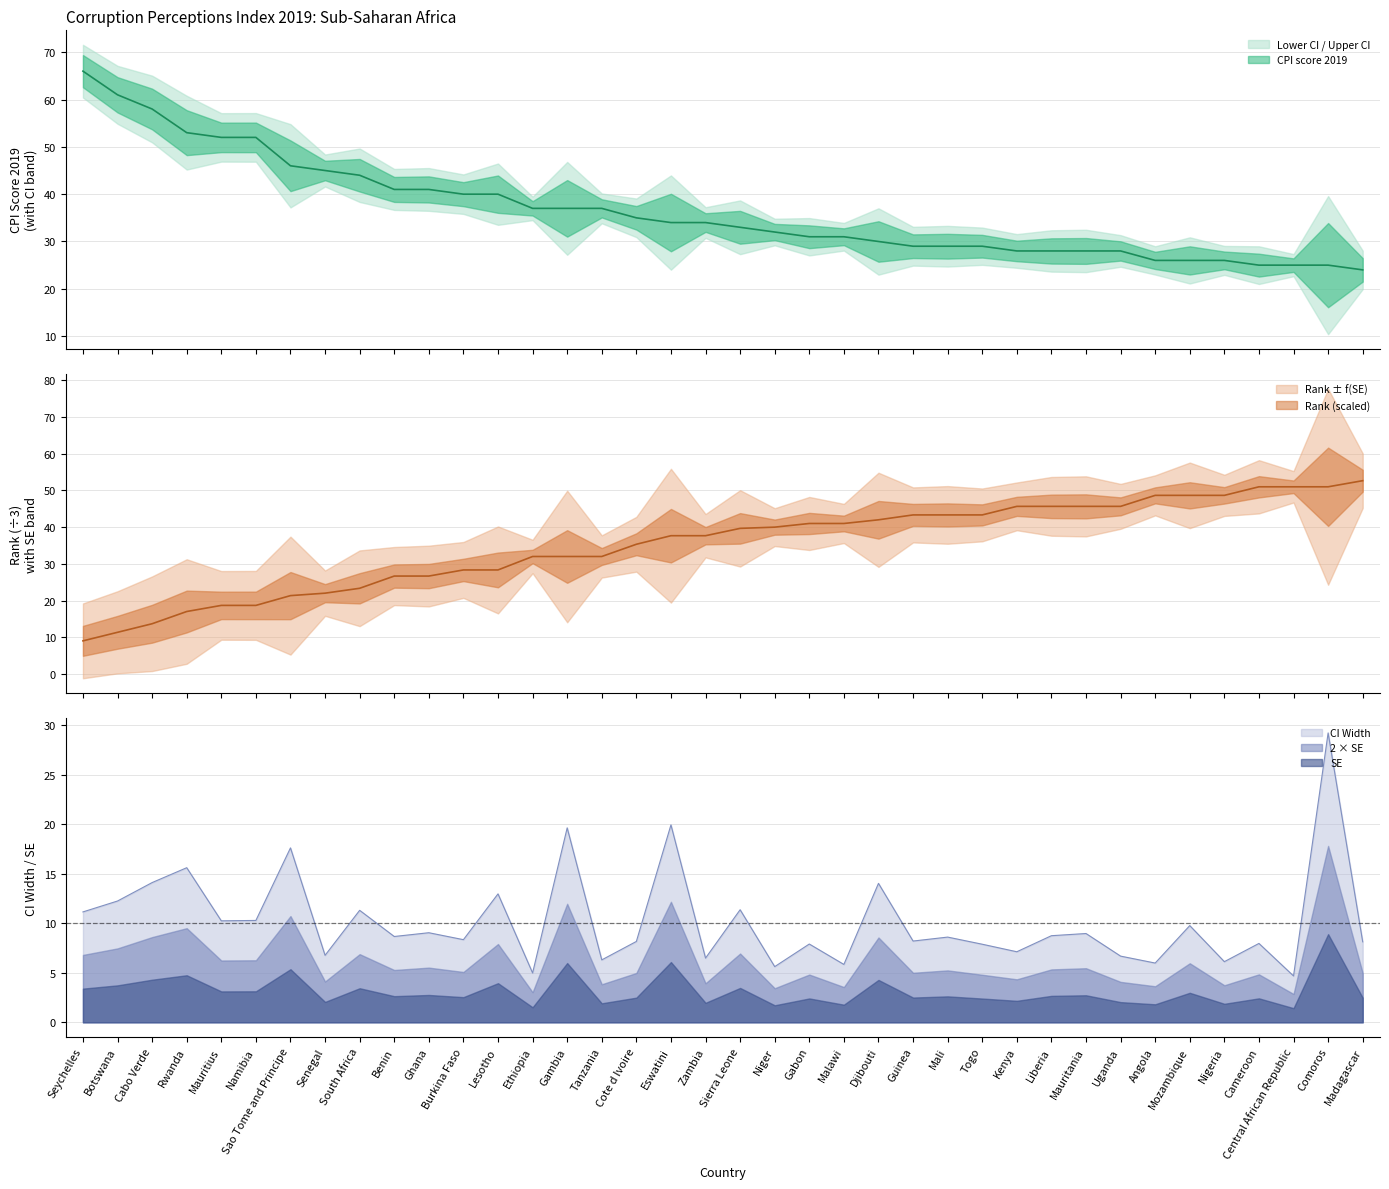

What is the sum of the CPI score 2019 values at Mozambique and Cameroon?

51.0